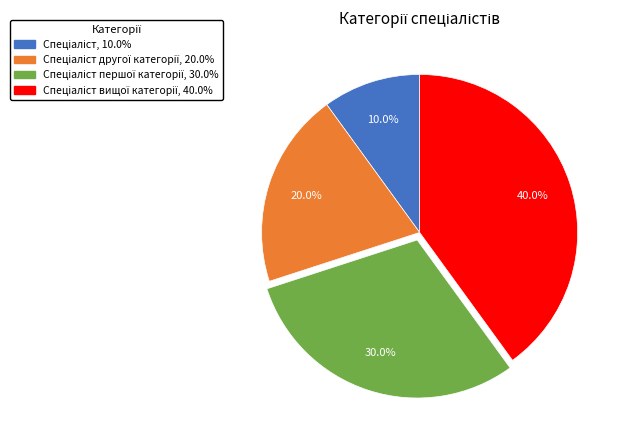

Is there a majority slice in this chart?

No